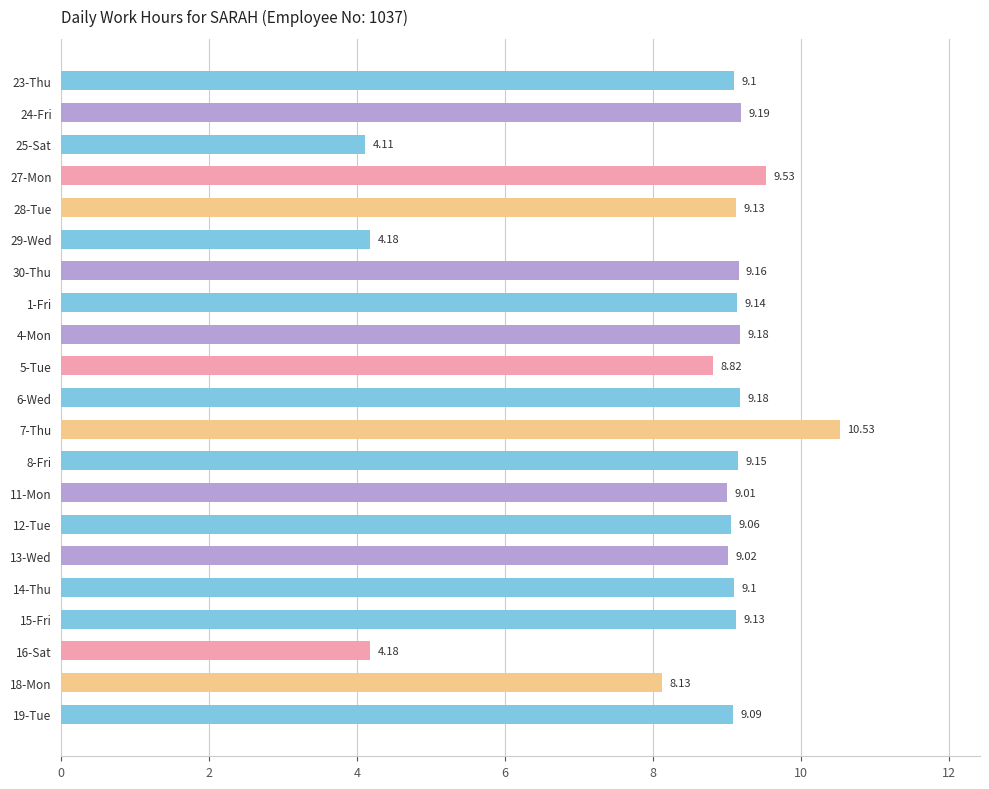

What is the maximum value shown in the chart?

10.5